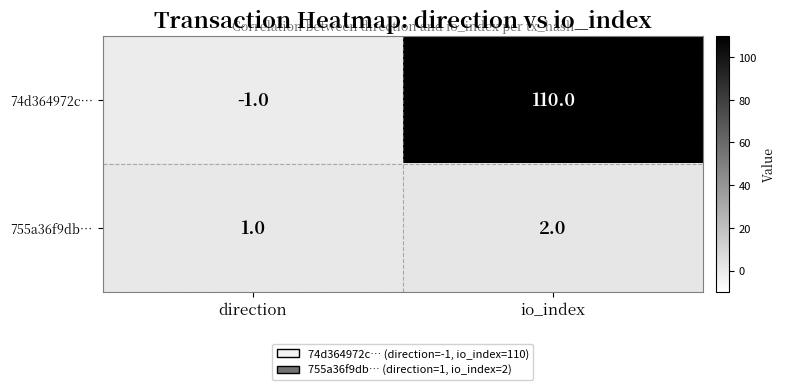

At which category does the chart reach its peak across all series?

io_index